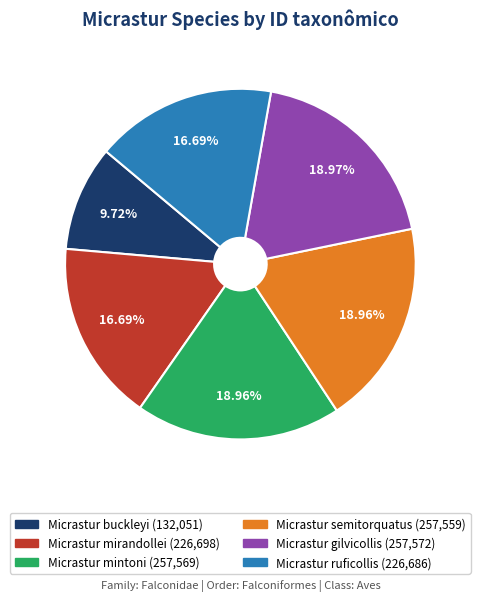

What percentage is the Micrastur semitorquatus slice, to the nearest percent?

19%